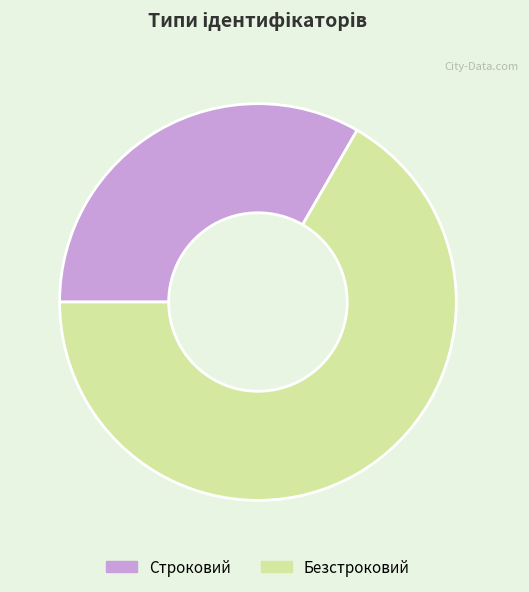

What is the largest slice in the pie chart?

Безстроковий